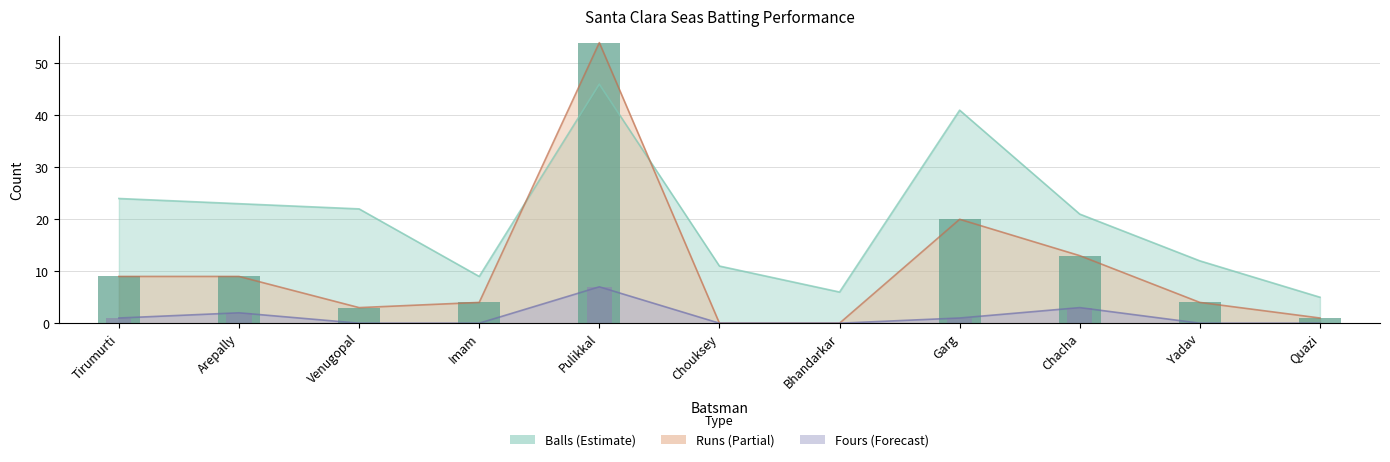

Where is Balls nearest to the value 25?

Tirumurti